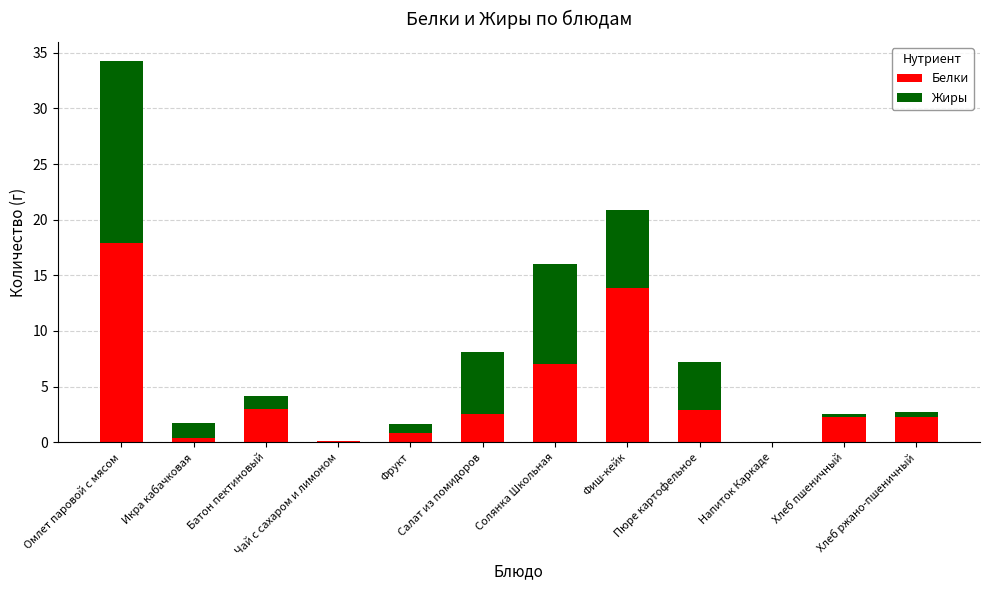

What is the maximum value for Белки?

17.9